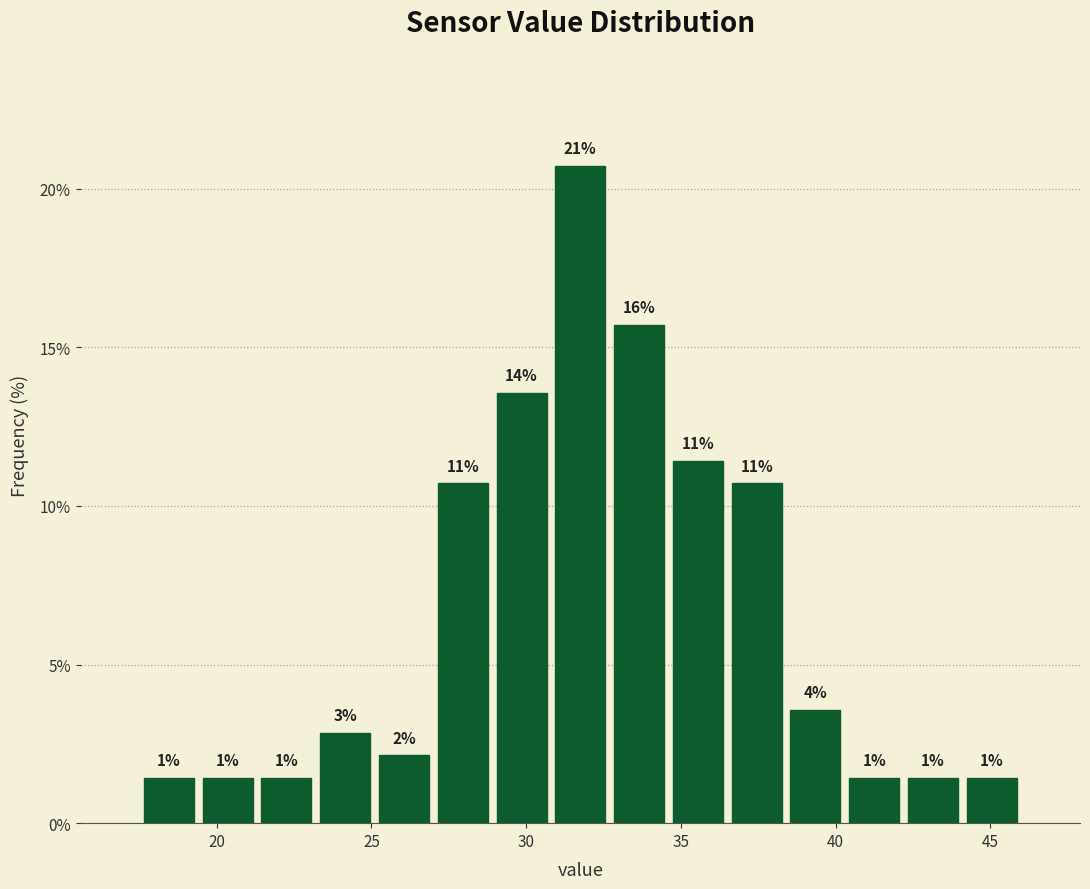

Read against the x-axis, roughly where is the centre of the tallest bar?

32.0